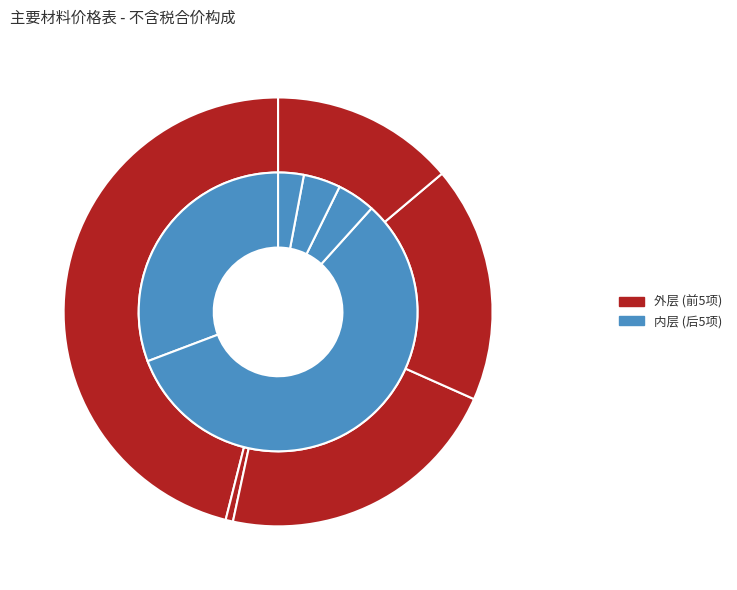

What is the largest slice in the pie chart?

人工费